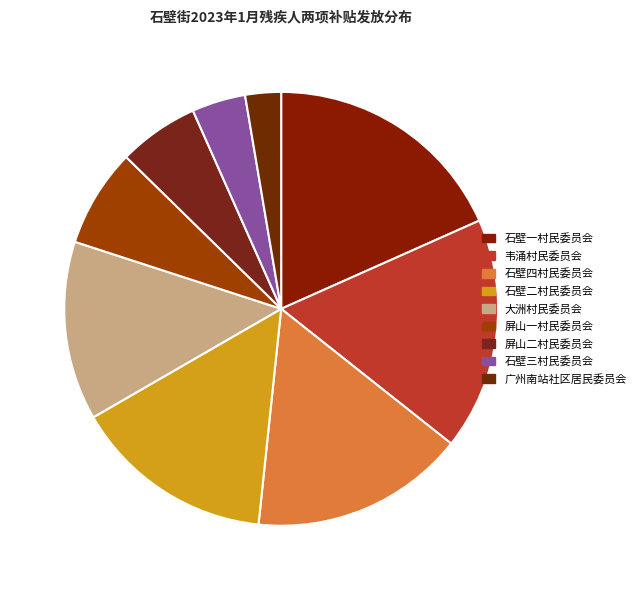

To the nearest percent, what is the combined percentage of 屏山二村民委员会 and 广州南站社区居民委员会?

9%